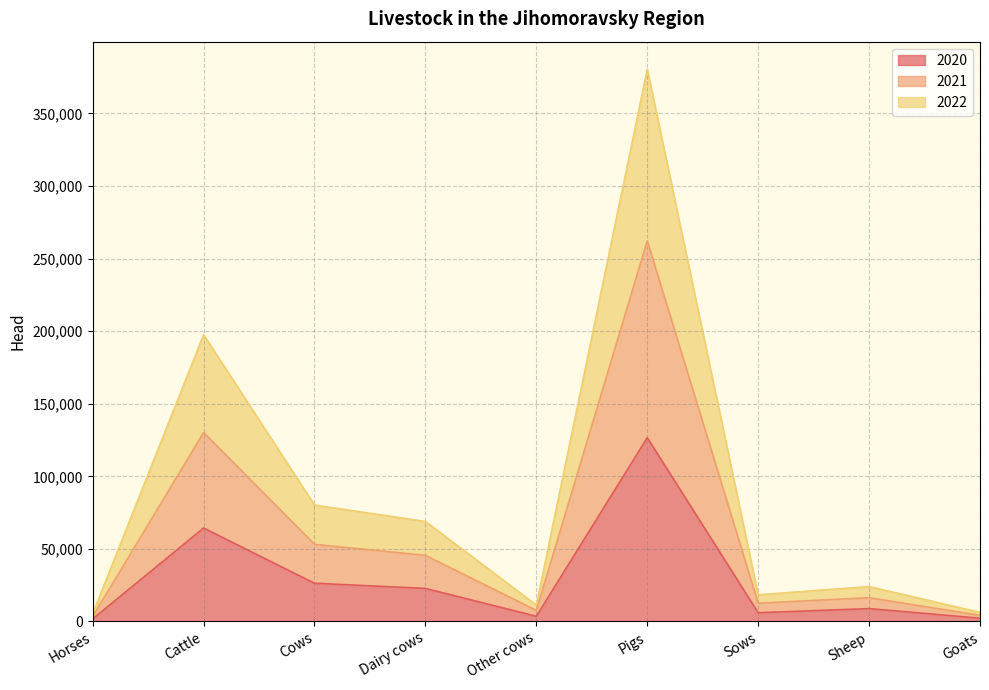

What is the value of the 2021 point at the 7th from the left?

12587